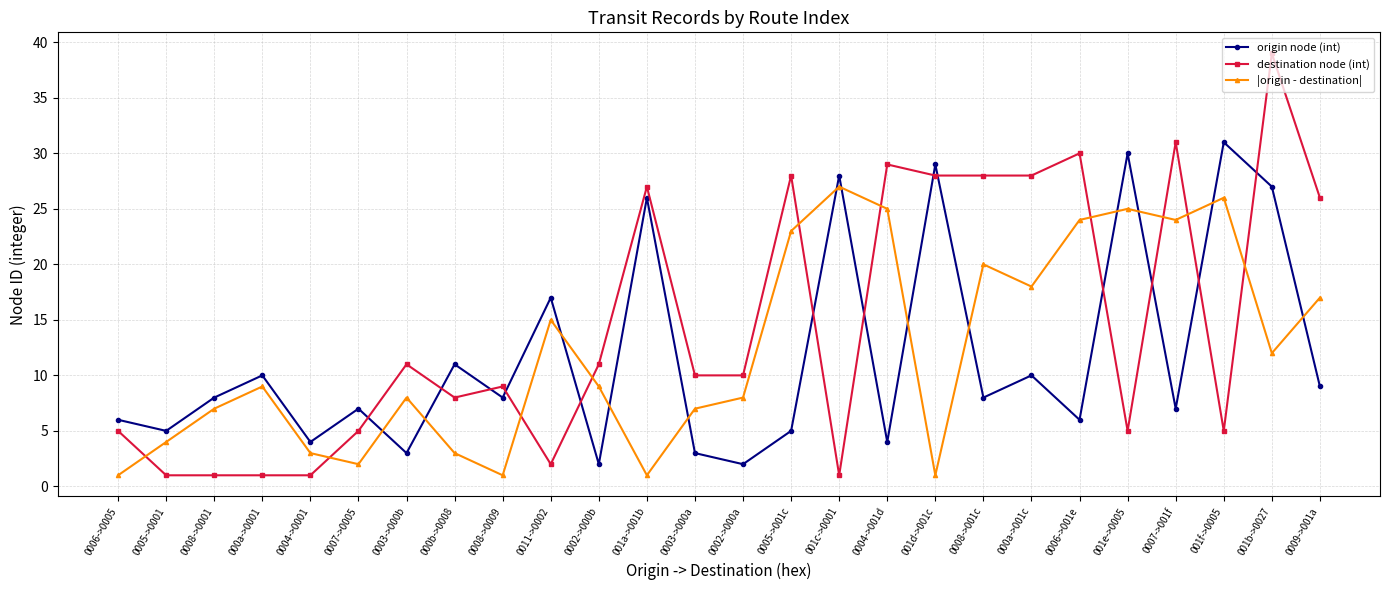

What is the sum of all |origin - destination| values?

320